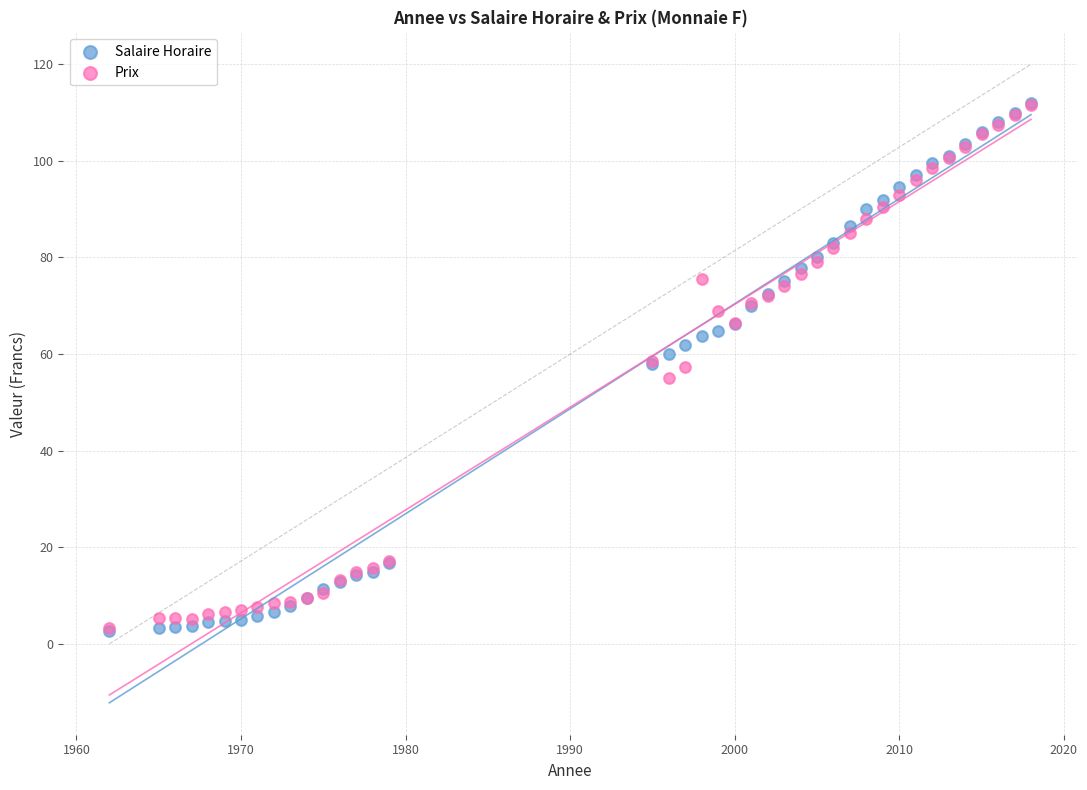

What are all the series names shown in the legend?

Salaire Horaire, Prix